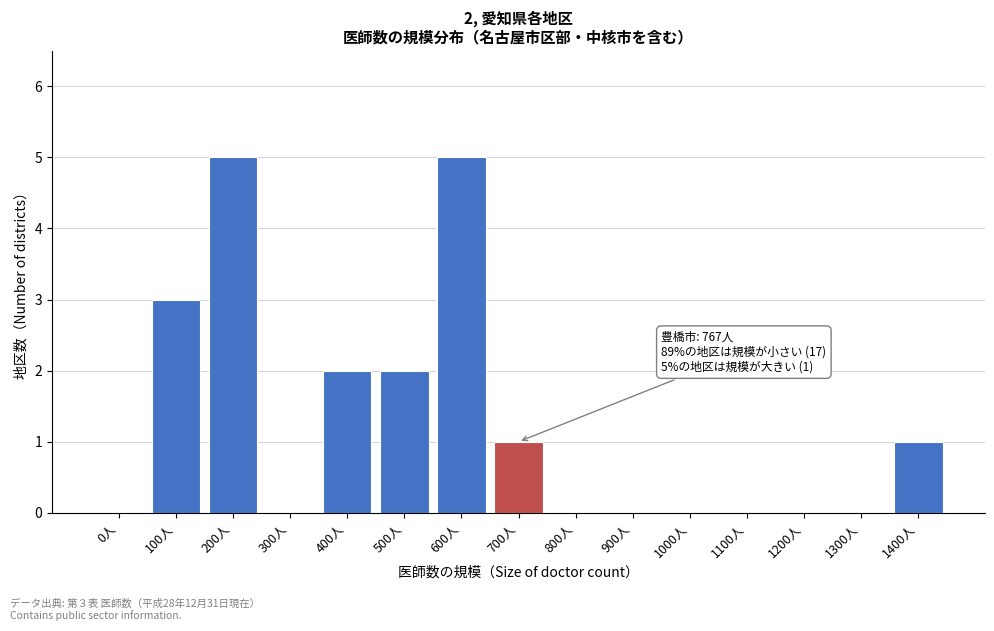

Reading left to right, transcribe all the data shown in this chart.

0人=0	100人=3	200人=5	300人=0	400人=2	500人=2	600人=5	700人=1	800人=0	900人=0	1000人=0	1100人=0	1200人=0	1300人=0	1400人=1